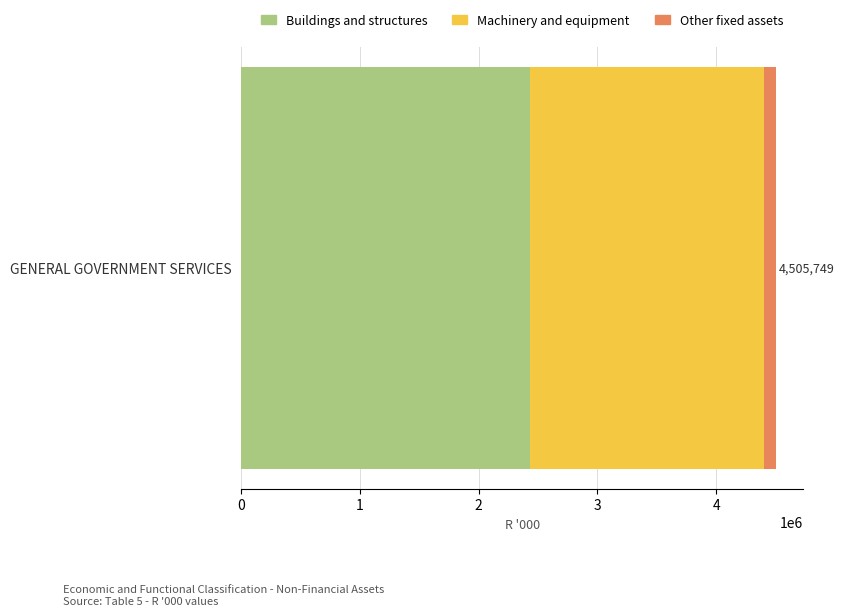

Is it true that Buildings and structures equals 4046693 at GENERAL GOVERNMENT SERVICES?

False